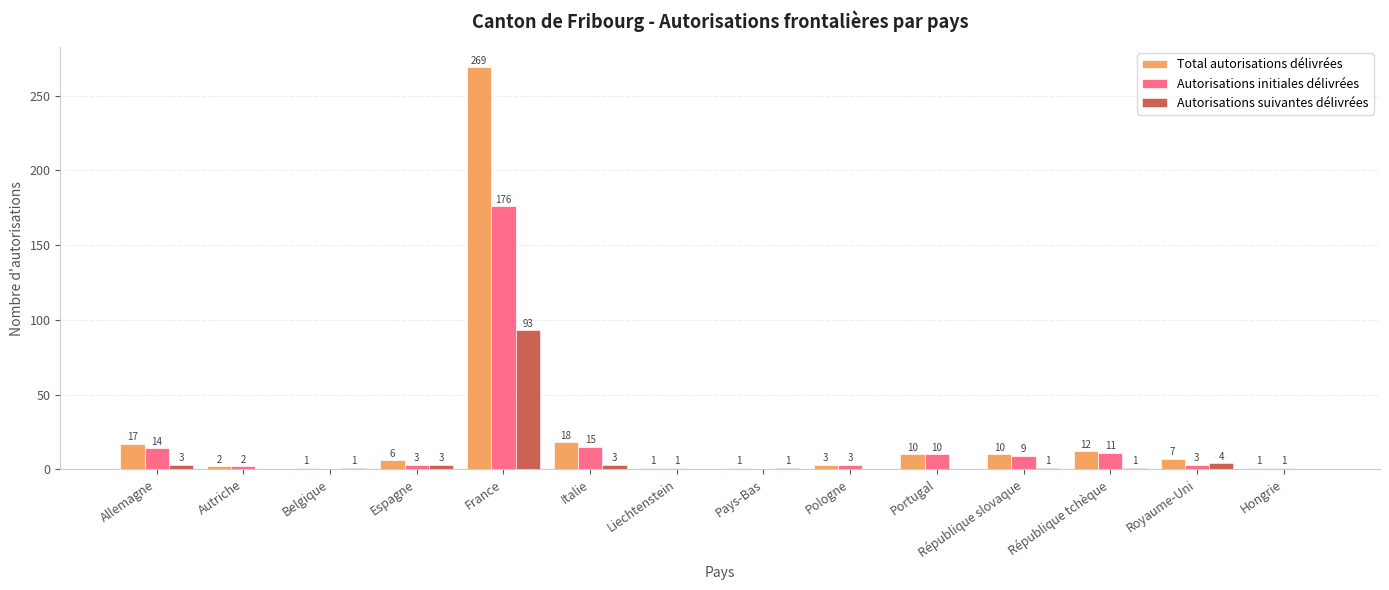

Where does the Total autorisations délivrées series first go above 7?

Allemagne